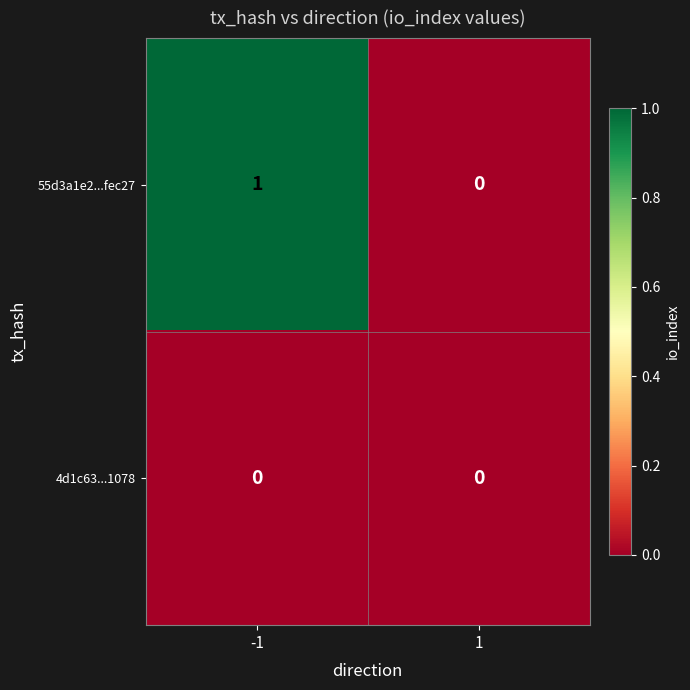

At which category is the sum across all series the highest?

-1